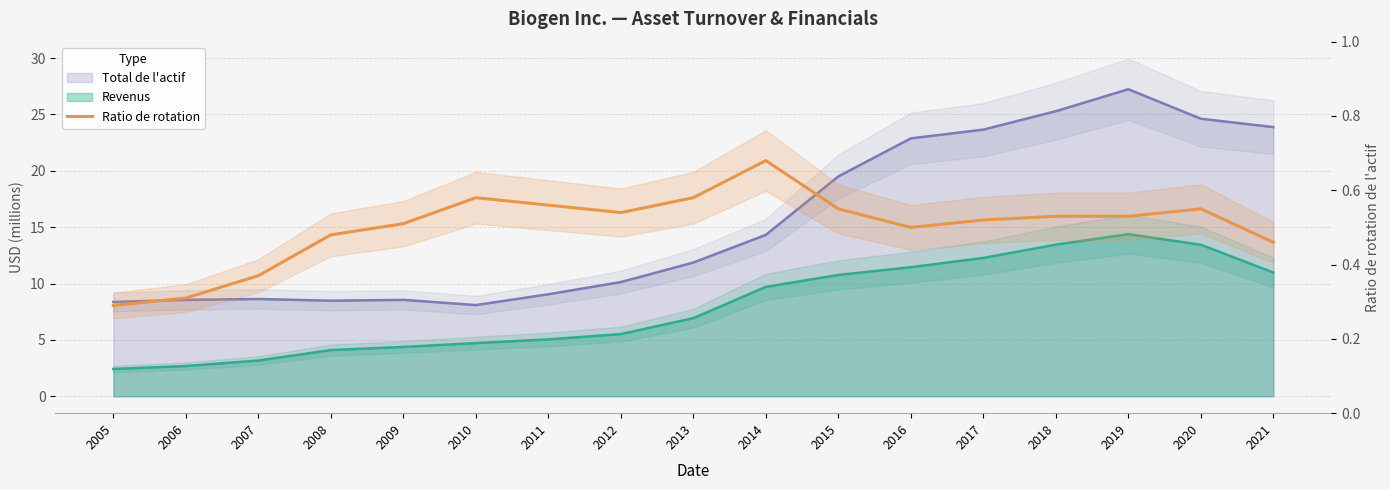

Which label corresponds to the smallest value in the chart?

2005